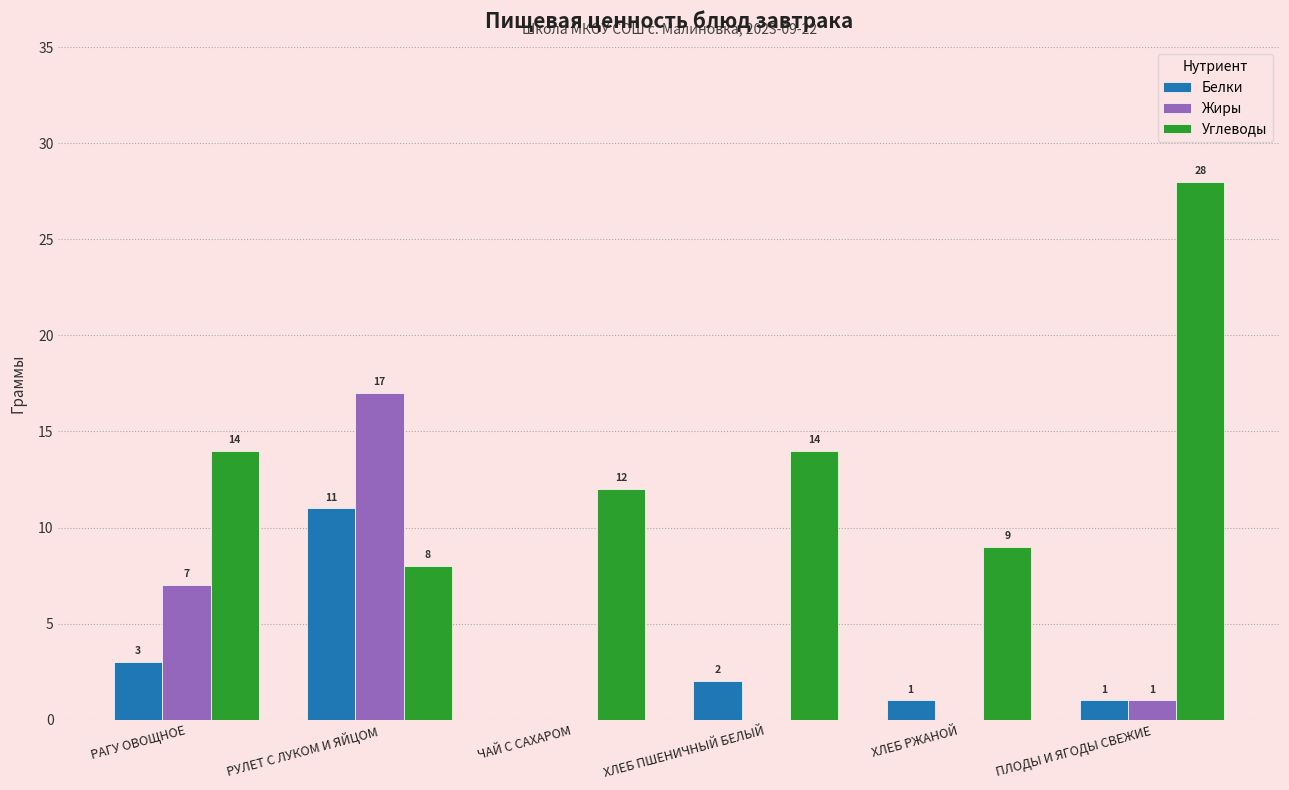

What is the sum of the Углеводы values at ПЛОДЫ И ЯГОДЫ СВЕЖИЕ and ЧАЙ С САХАРОМ?

40